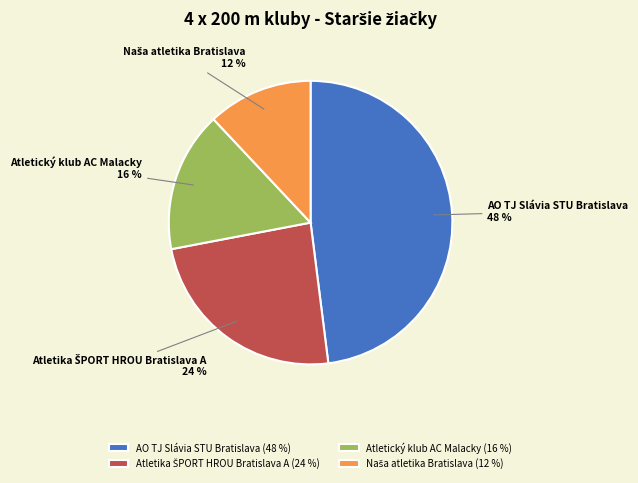

Is it true that AO TJ Slávia STU Bratislava is 48% of the pie?

True